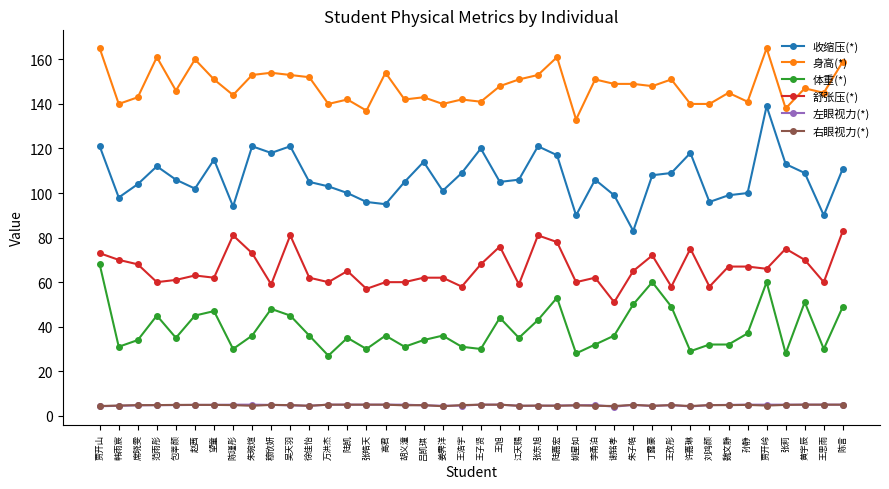

In 收缩压(*), how many points are higher than both neighbors (excluding endpoints)?

10